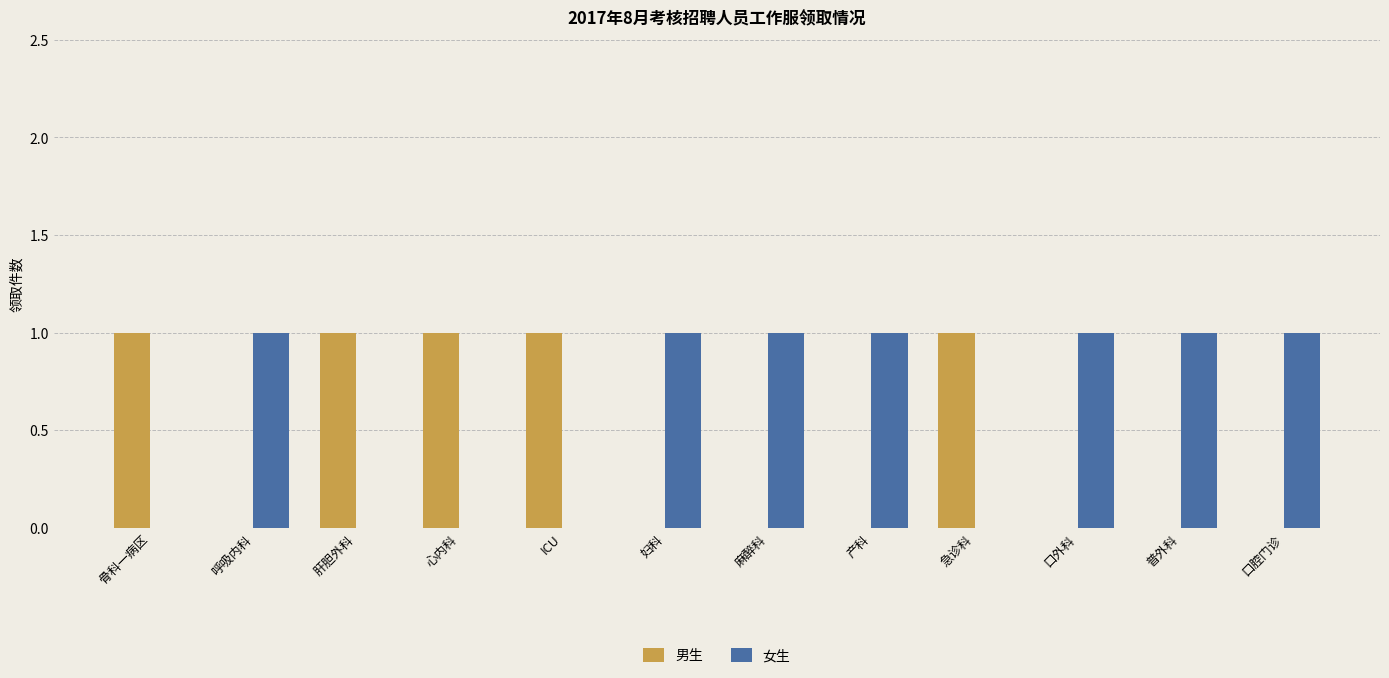

What is the sum of all 男生 values?

5